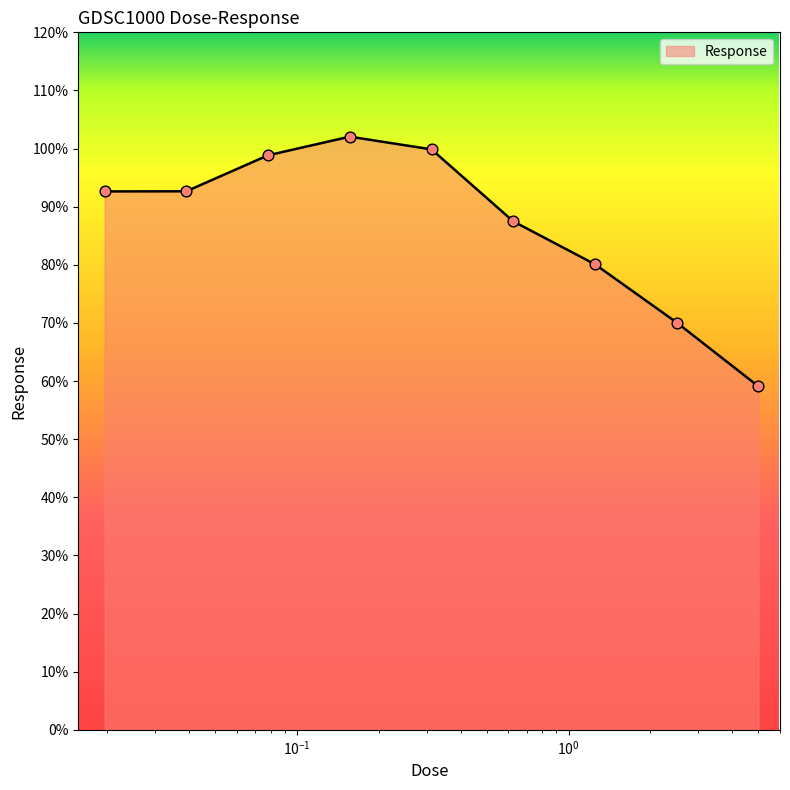

What is the maximum value shown in the chart?

102.1